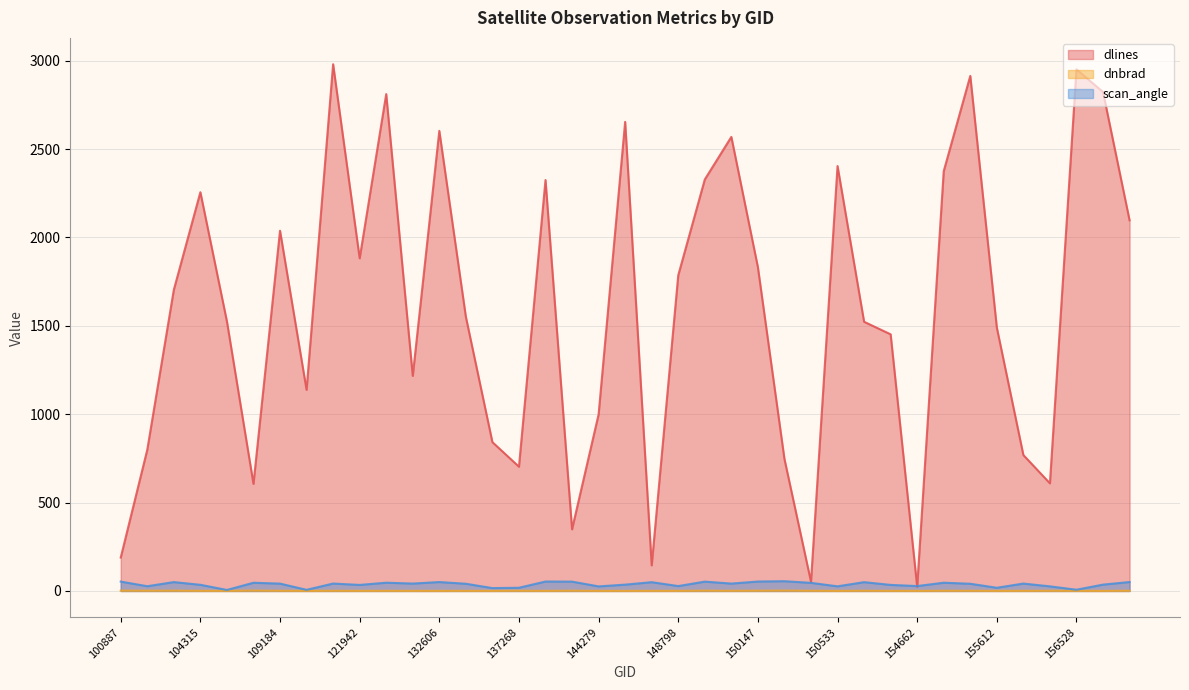

What is the sum of the dnbrad values at 104431 and 154860?

2.0